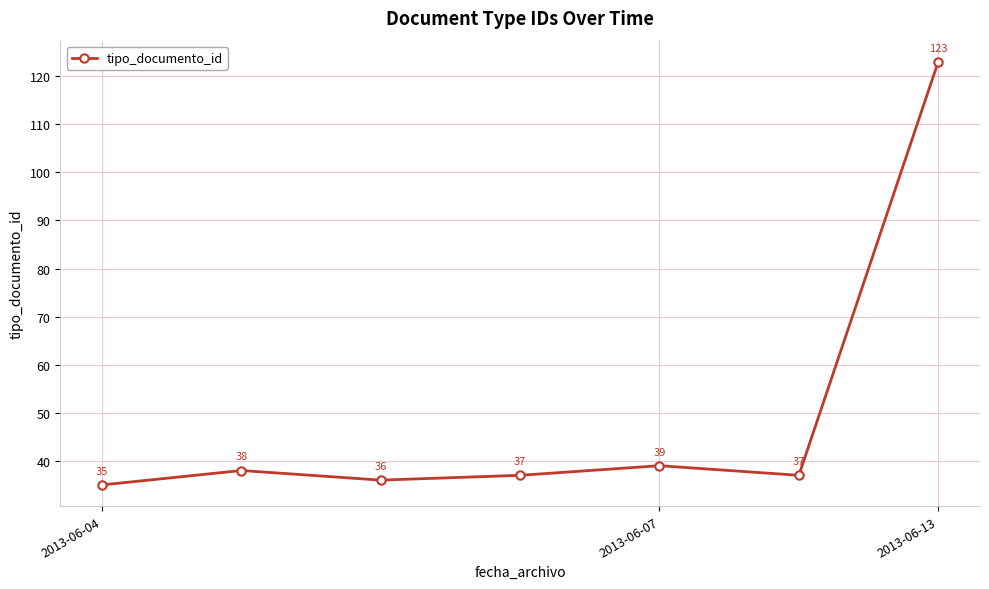

What is the difference between the second highest and second lowest values?

3